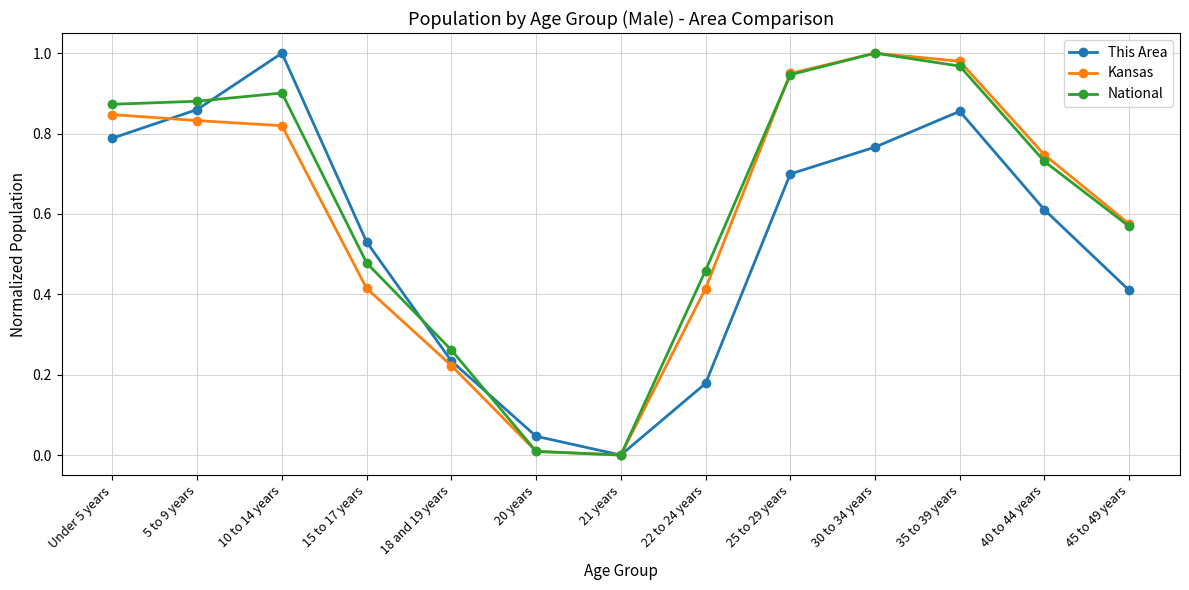

How many series are shown in this chart?

3